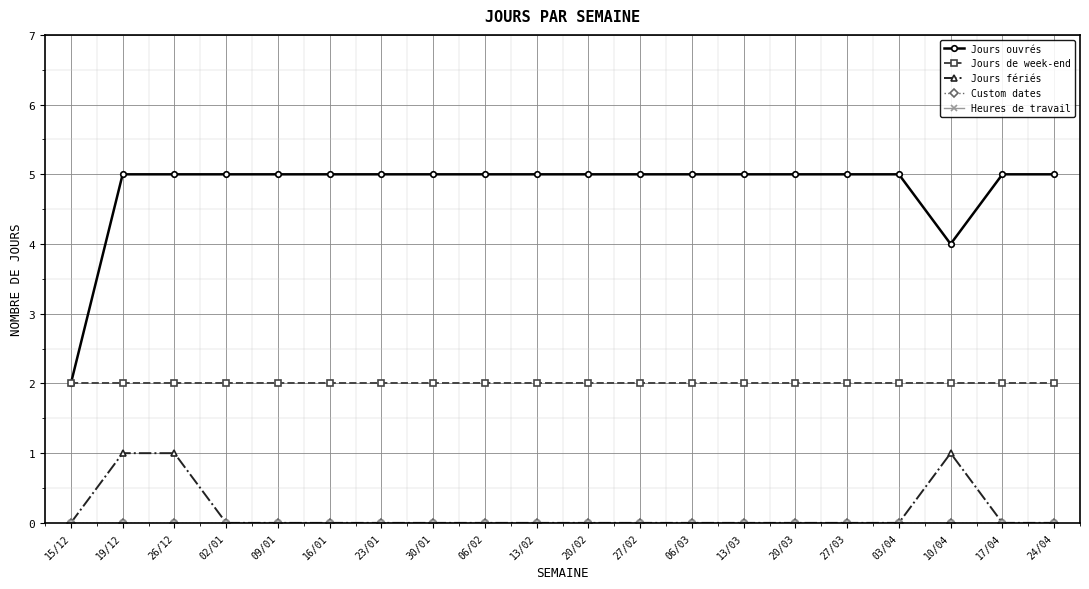

What is the difference between the maximum and minimum values in the Jours ouvrés series?

3